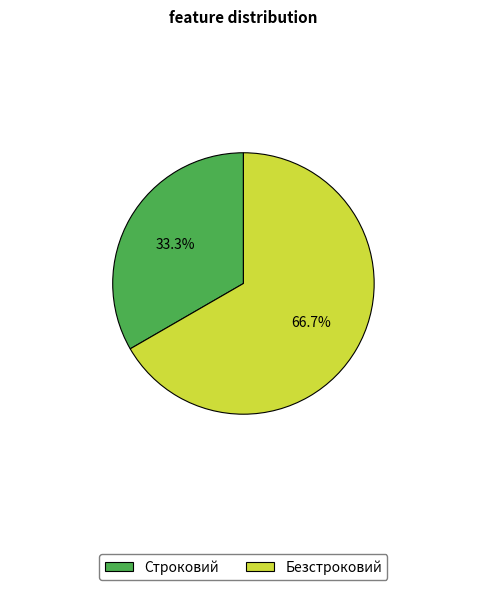

Which category has the biggest portion of the pie?

Безстроковий